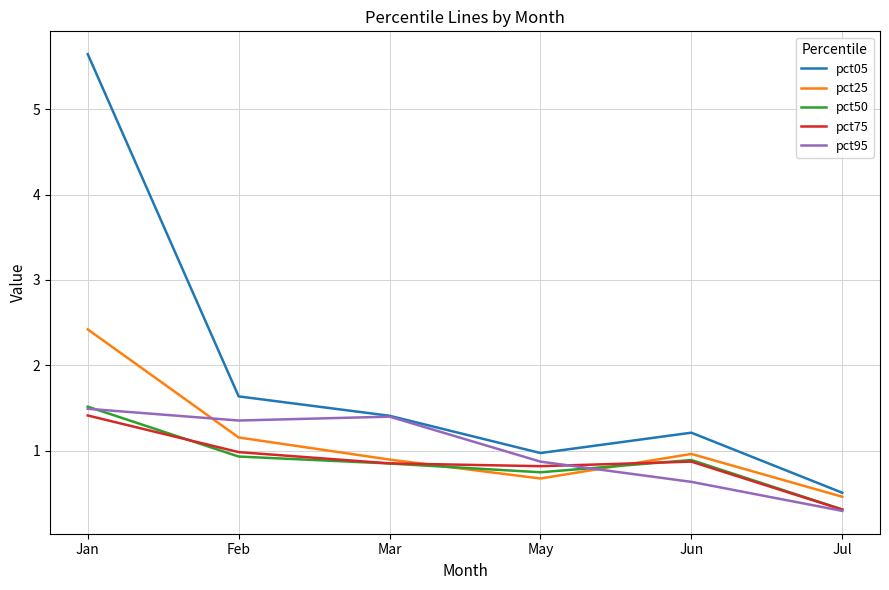

Which series has the largest total across all categories?

pct05